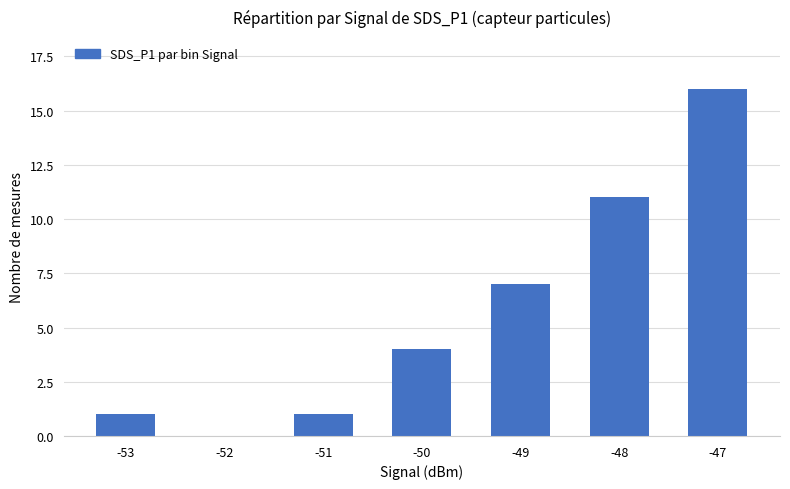

Reading left to right, transcribe all the data shown in this chart.

1	0	1	4	7	11	16